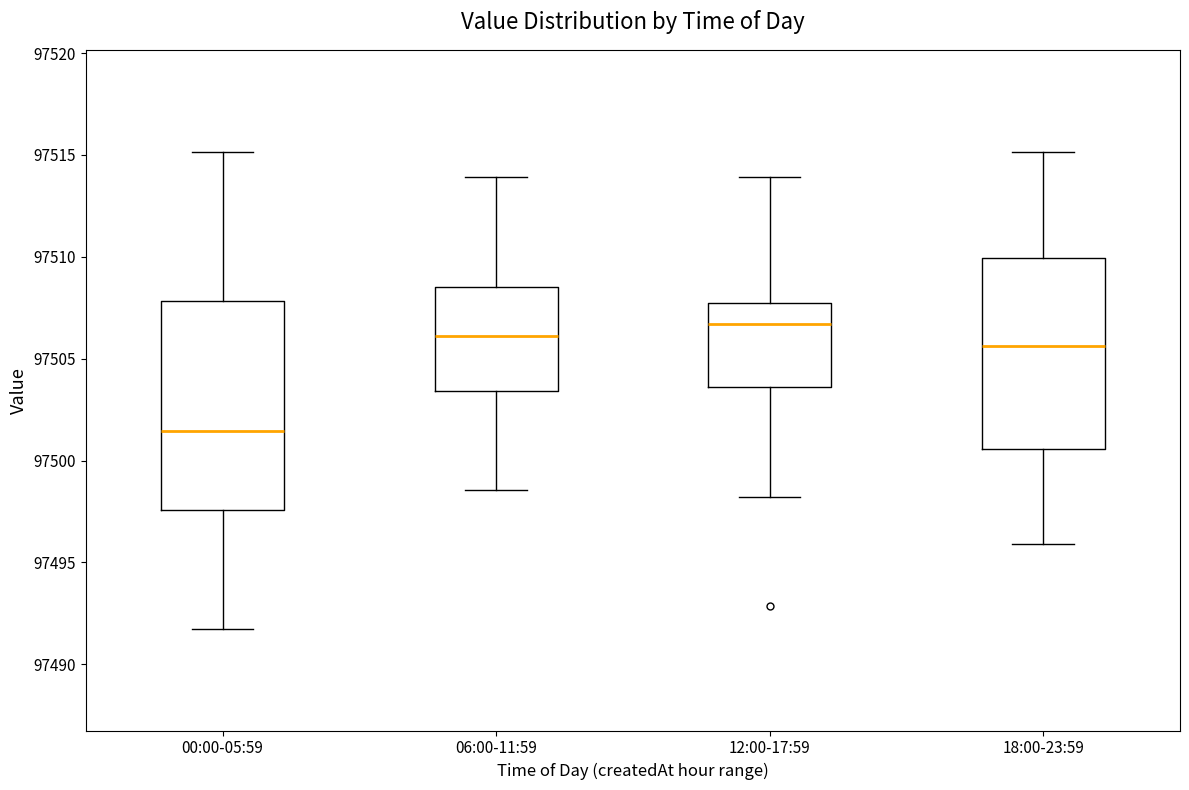

Reading left to right, read every box against the y-axis: the position of its median line, the range the box covers, and the ends of its whiskers. The values are not printed on the chart, so give them approximately, as read against the axis.

00:00-05:59: median 97501.5, box 97497.5 to 97508.0, whiskers 97492.0 to 97515.0
06:00-11:59: median 97506.0, box 97503.5 to 97508.5, whiskers 97498.5 to 97514.0
12:00-17:59: median 97506.5, box 97503.5 to 97508.0, whiskers 97498.0 to 97514.0
18:00-23:59: median 97505.5, box 97500.5 to 97510.0, whiskers 97496.0 to 97515.0